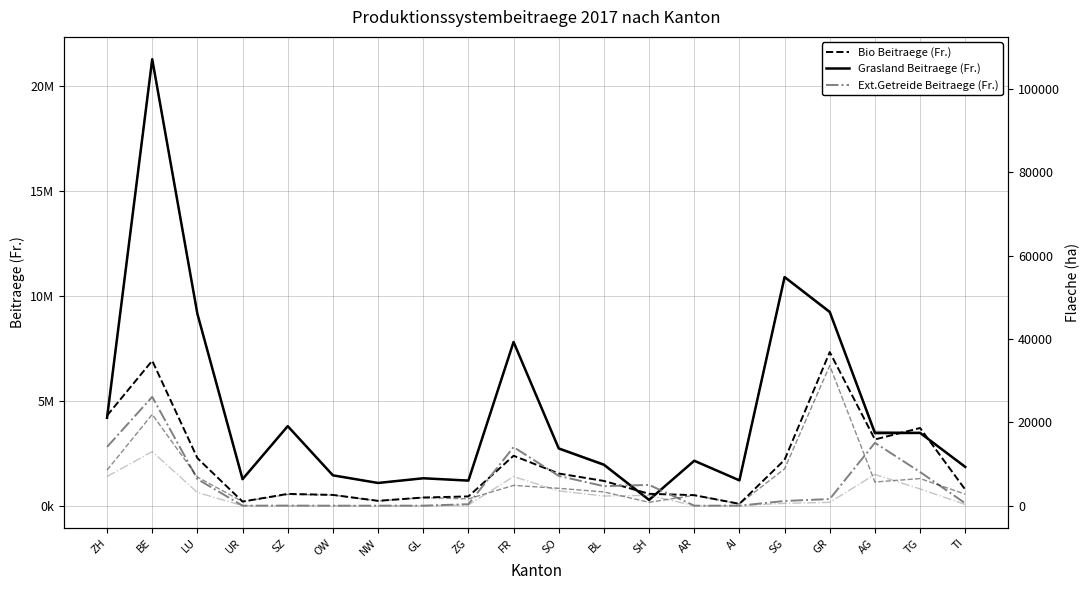

How many categories are shown in the chart?

20